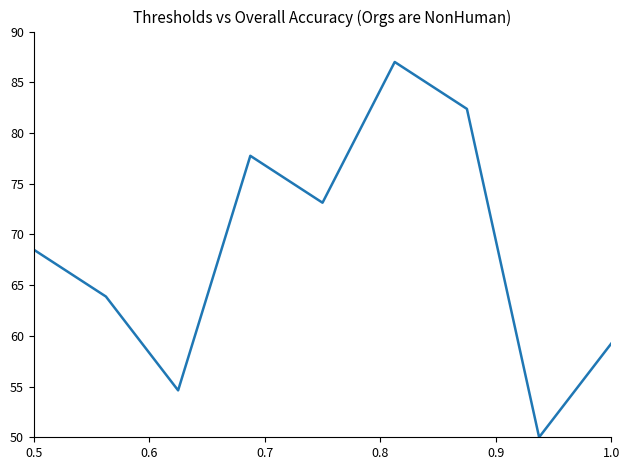

What is the smallest value displayed?

50.0